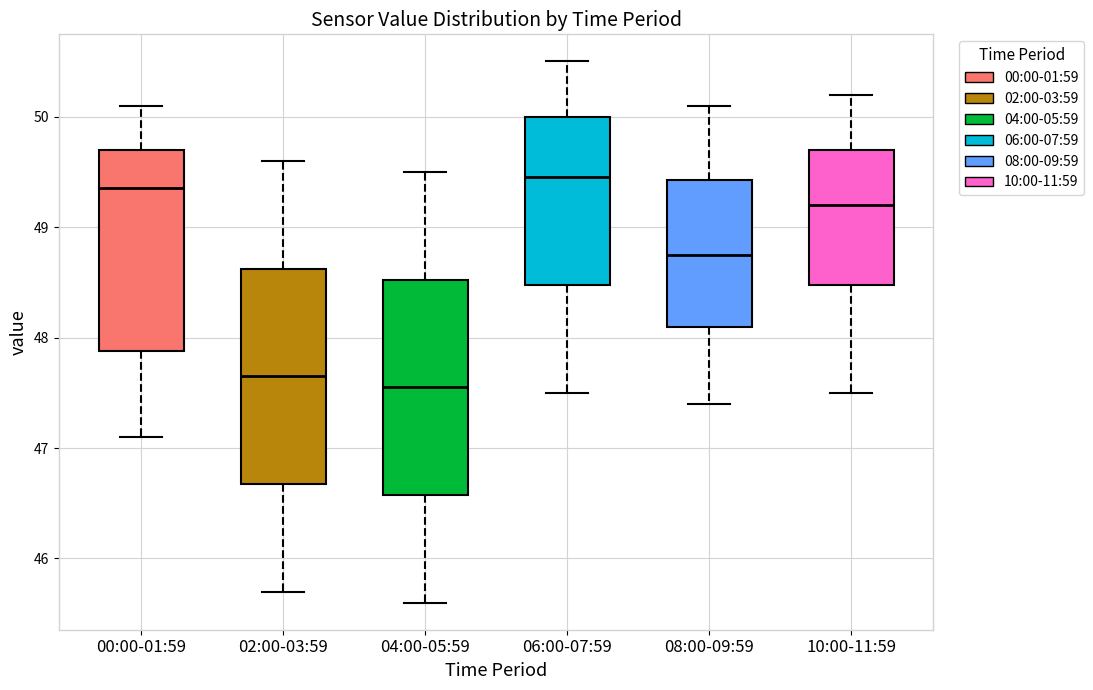

Where does the upper whisker of the box for 06:00-07:59 end on the y-axis? The values are not printed on the chart, so give them approximately, as read against the axis.

50.5